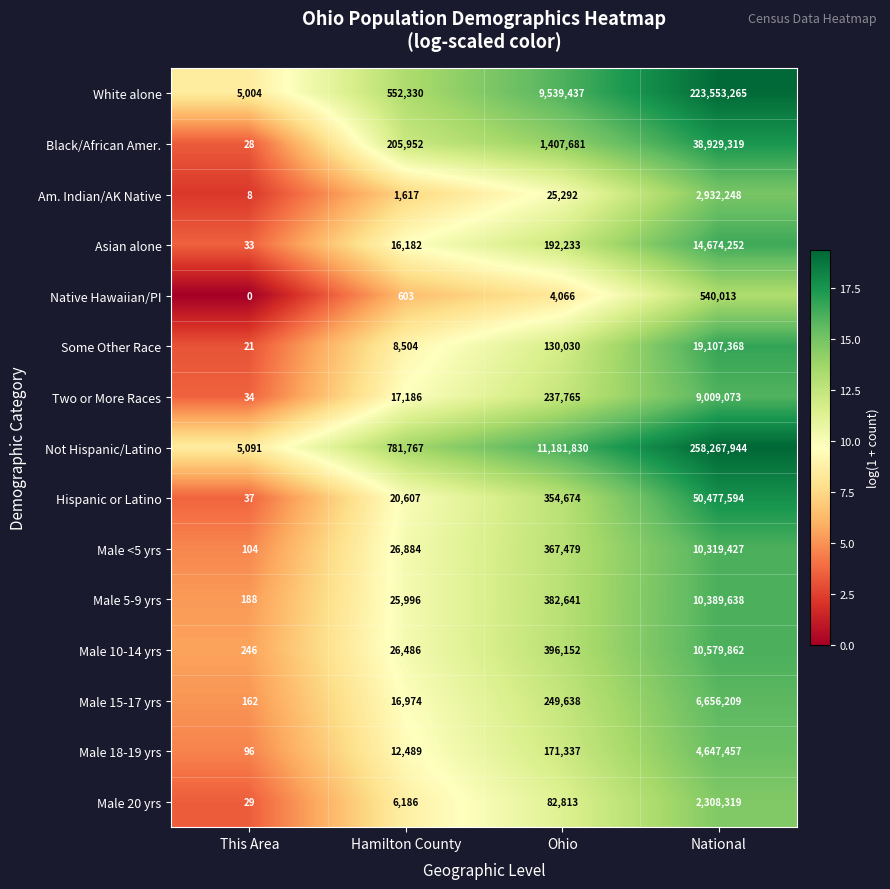

What is the spread (max minus min) of values at Hamilton County?

781164